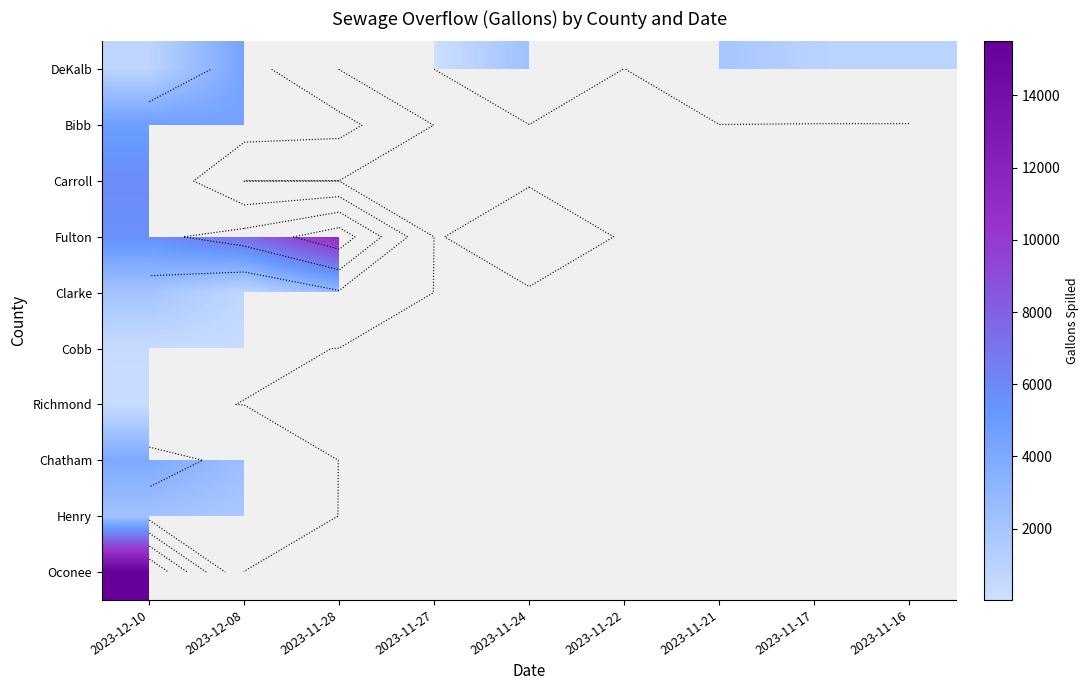

At which category is the sum across all series the highest?

2023-12-10